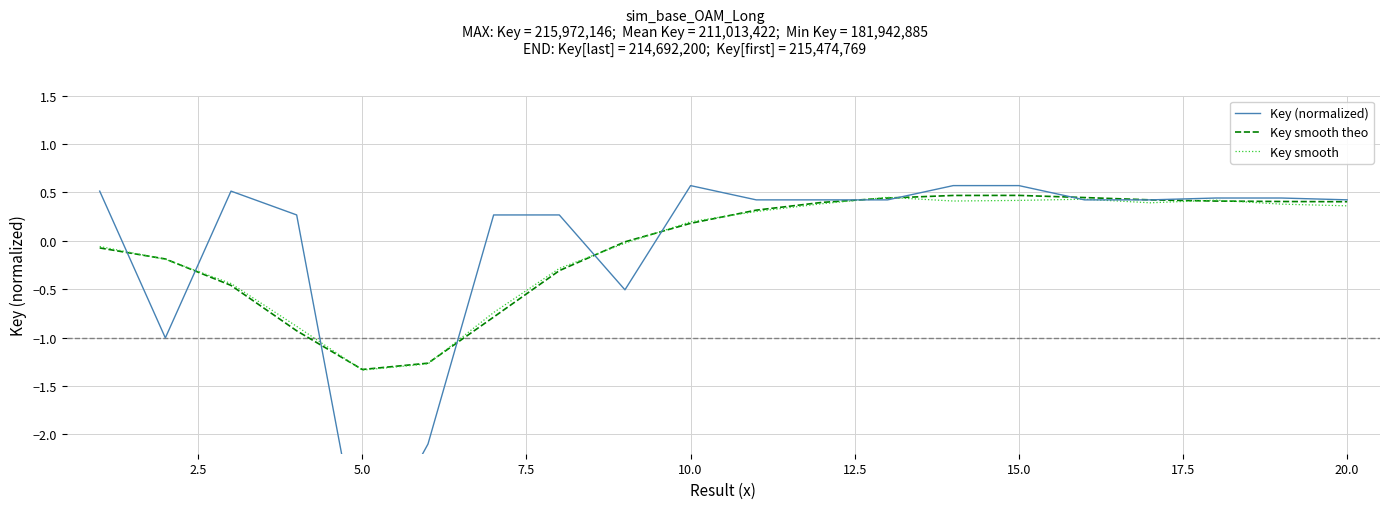

Is it true that Key smooth theo equals 0.6 at 17?

False